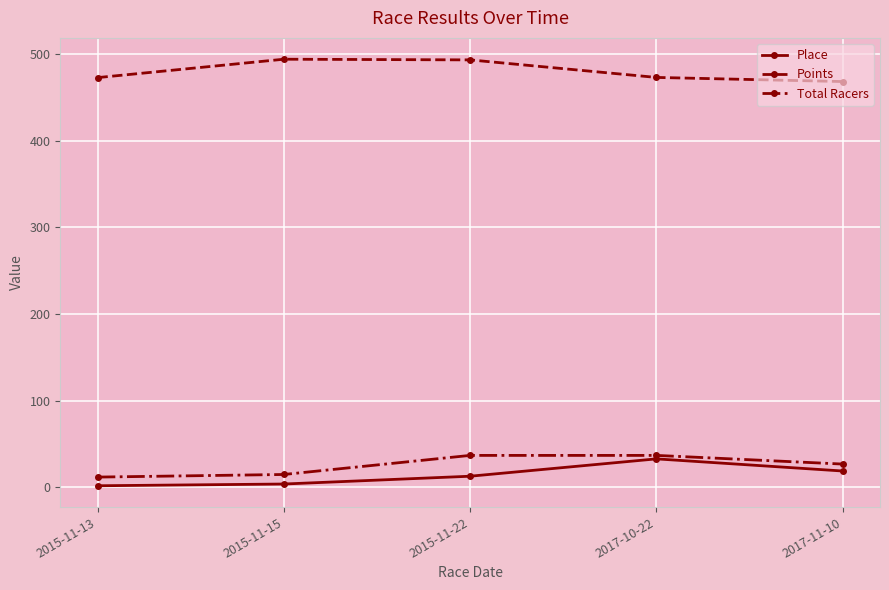

At 2015-11-15, list the series in order from smallest to largest.

Place, Total Racers, Points